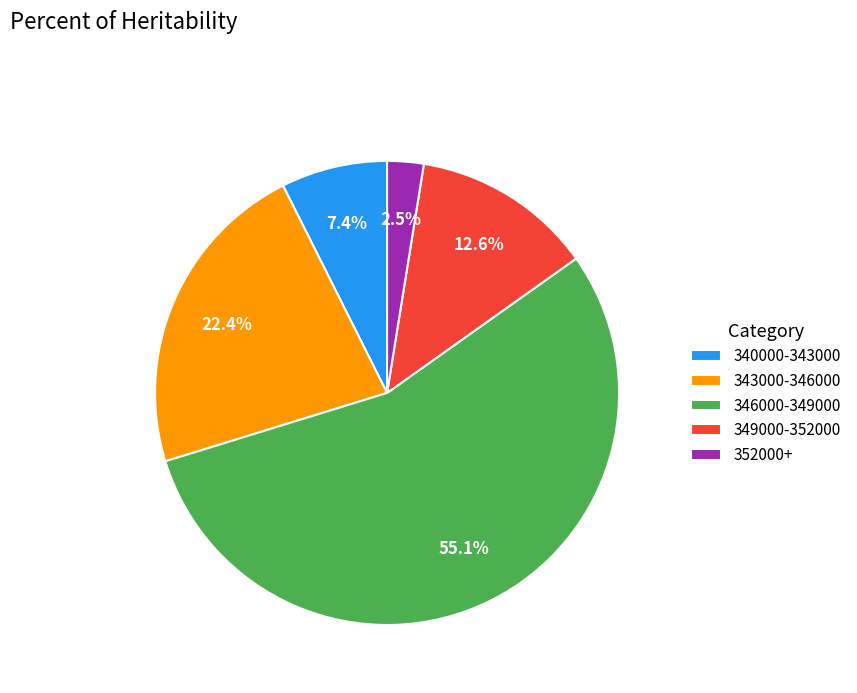

How much of the chart is everything except 340000-343000?

92.6%